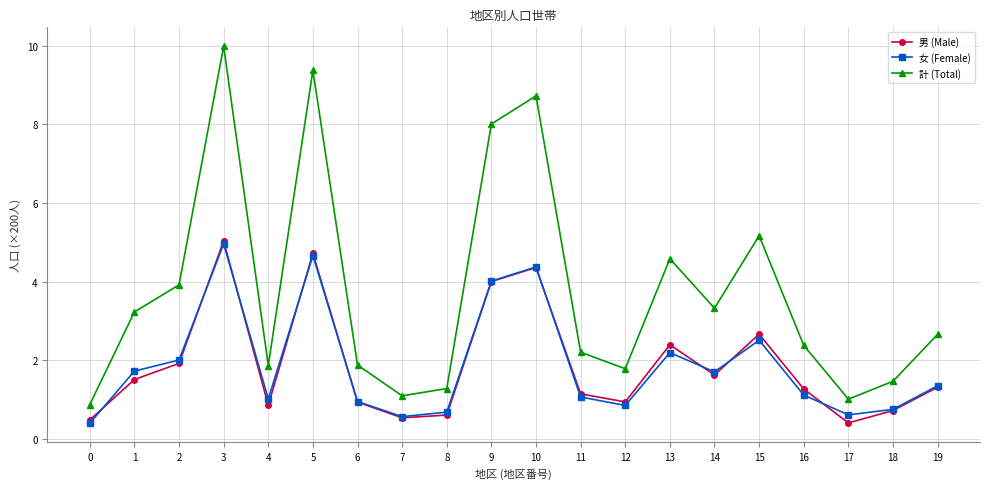

True or false: 男 (Male) has a value of 0.2 at 8.

False